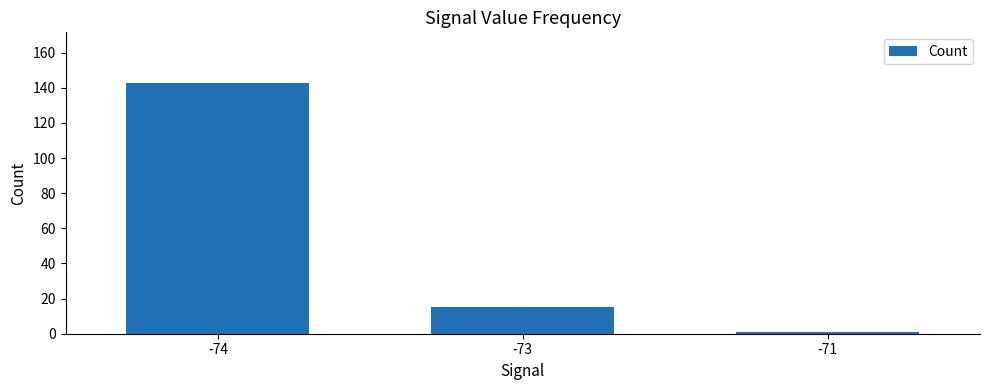

Approximately how many times larger is the value at -73 compared to -74?

0.1